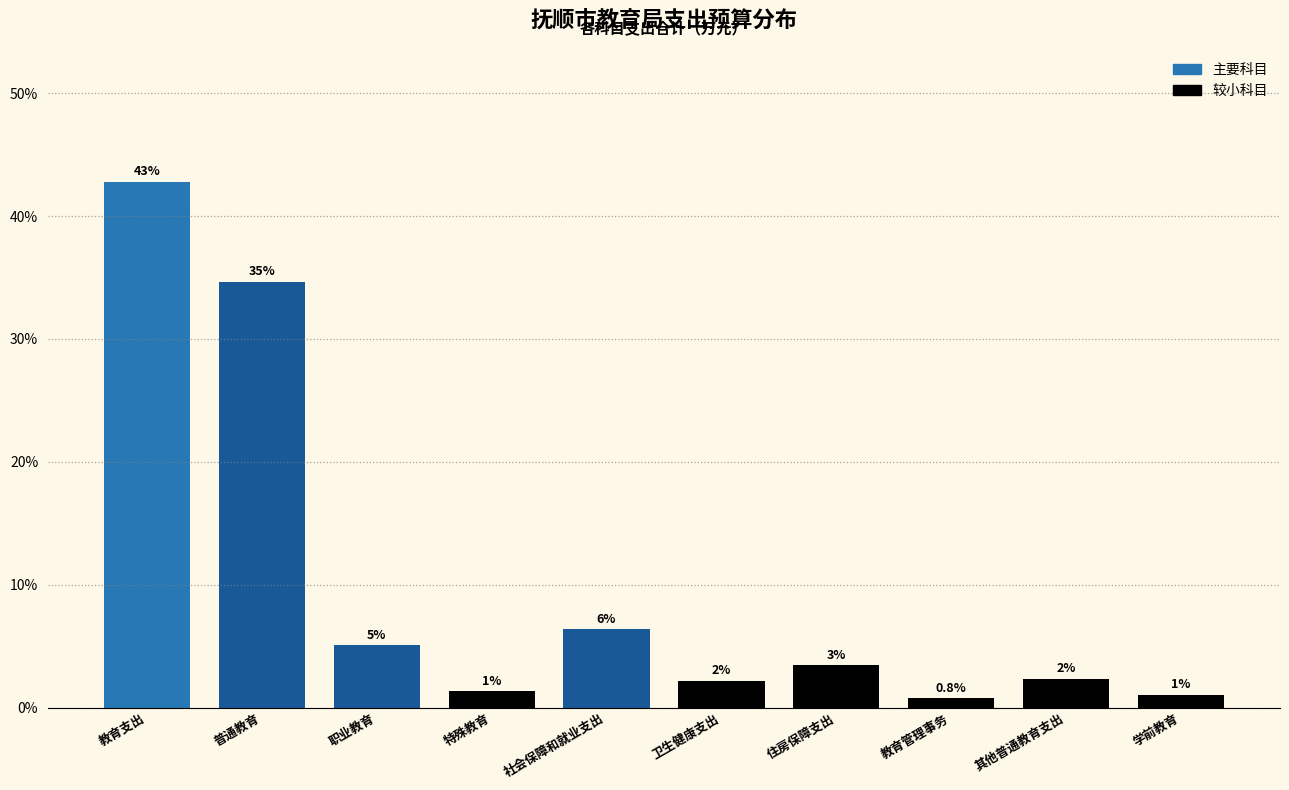

How many bars are there in total?

10